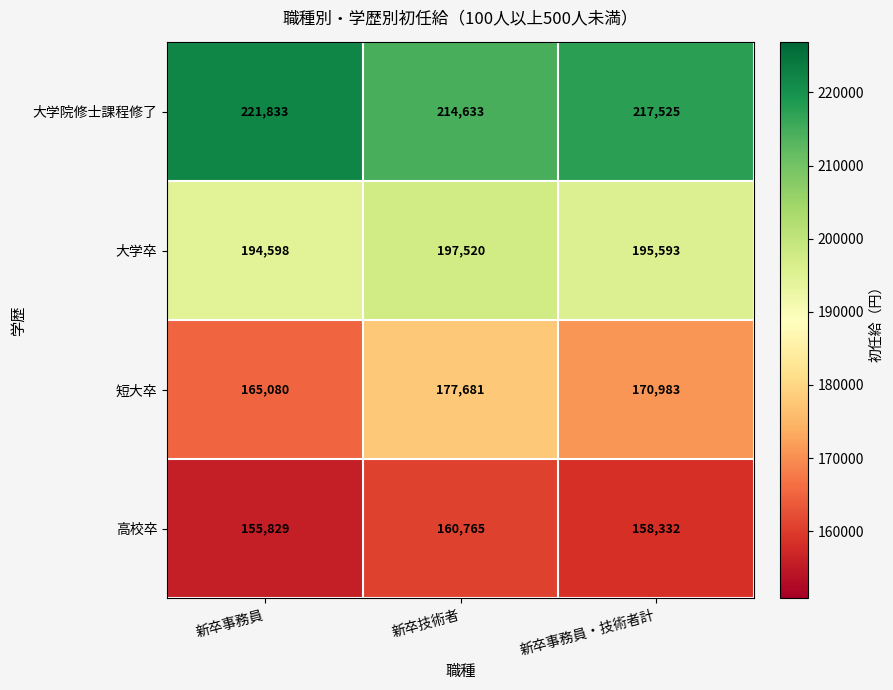

Reading left to right, what are all the values shown in this chart?

大学院修士課程修了: 新卒事務員=221833	新卒技術者=214633	新卒事務員・技術者計=217525
大学卒: 新卒事務員=194598	新卒技術者=197520	新卒事務員・技術者計=195593
短大卒: 新卒事務員=165080	新卒技術者=177681	新卒事務員・技術者計=170983
高校卒: 新卒事務員=155829	新卒技術者=160765	新卒事務員・技術者計=158332